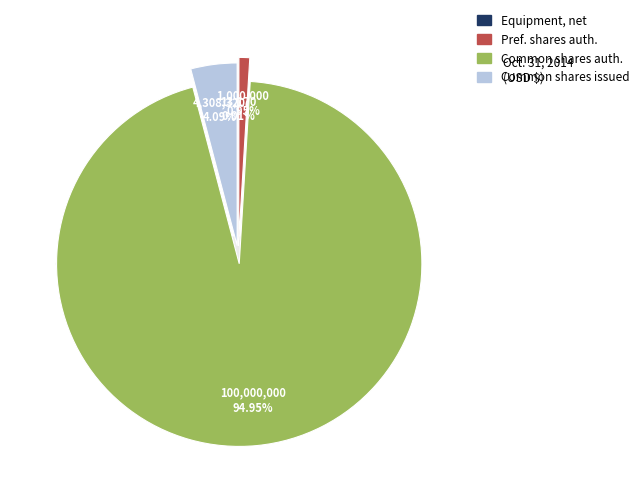

Which has a higher value, Common stock, shares issued or Preferred stock, shares authorized?

Common stock, shares issued